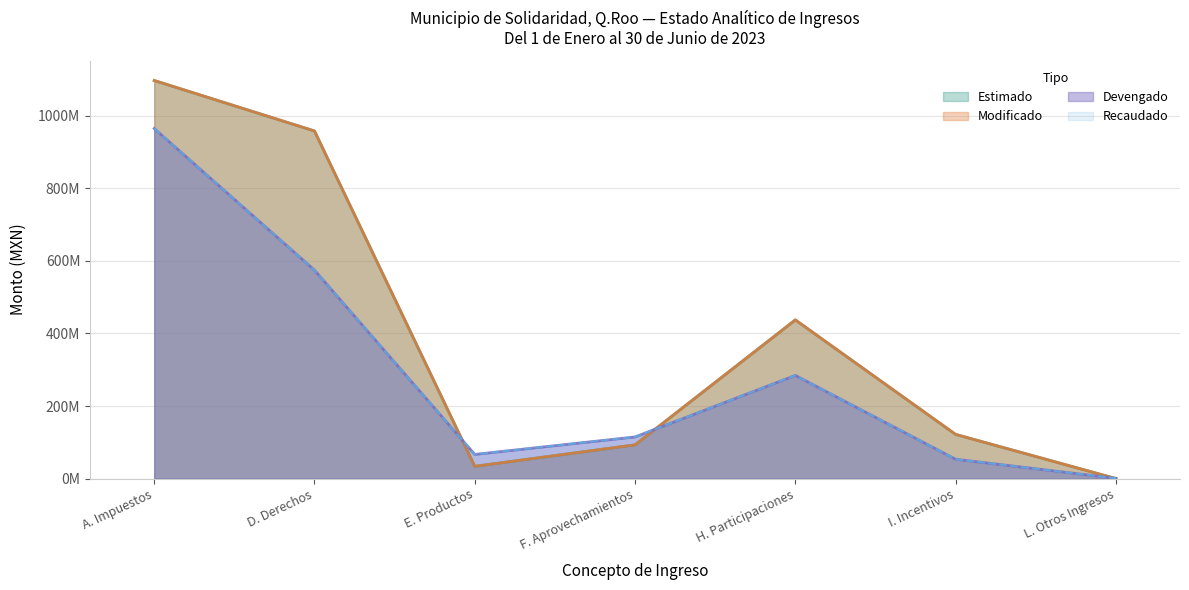

Is the value of Recaudado at E. Productos greater than the value of Devengado at A. Impuestos?

No